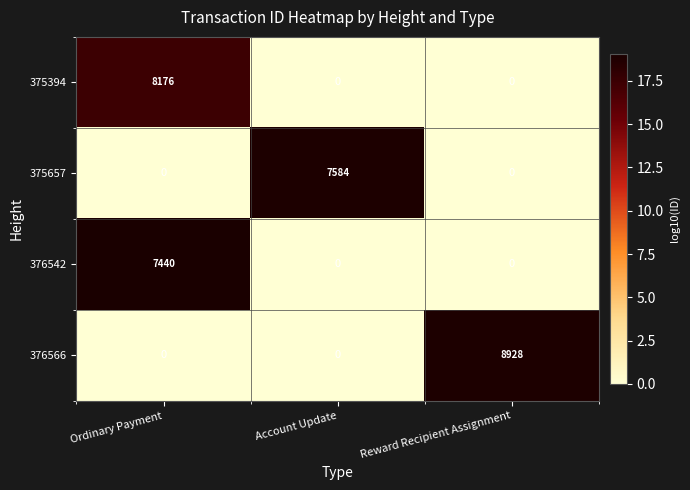

Reading left to right, what are all the values shown in this chart?

375394: Ordinary Payment=8176	Account Update=0	Reward Recipient Assignment=0
375657: Ordinary Payment=0	Account Update=7584	Reward Recipient Assignment=0
376542: Ordinary Payment=7440	Account Update=0	Reward Recipient Assignment=0
376566: Ordinary Payment=0	Account Update=0	Reward Recipient Assignment=8928